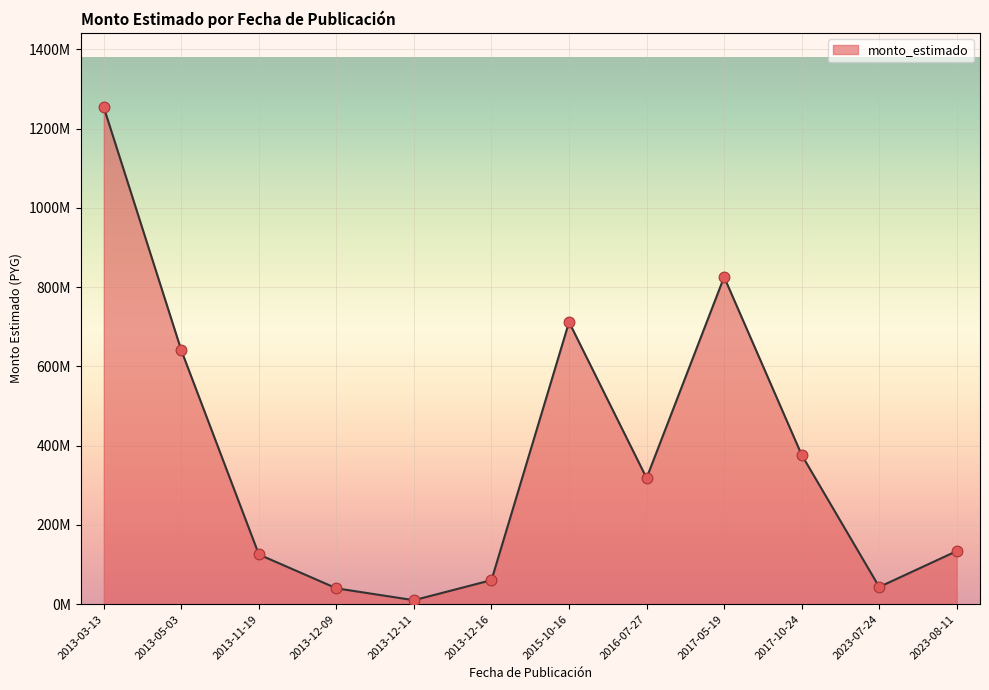

Between 2023-08-11 and 2013-12-09, which is larger?

2023-08-11